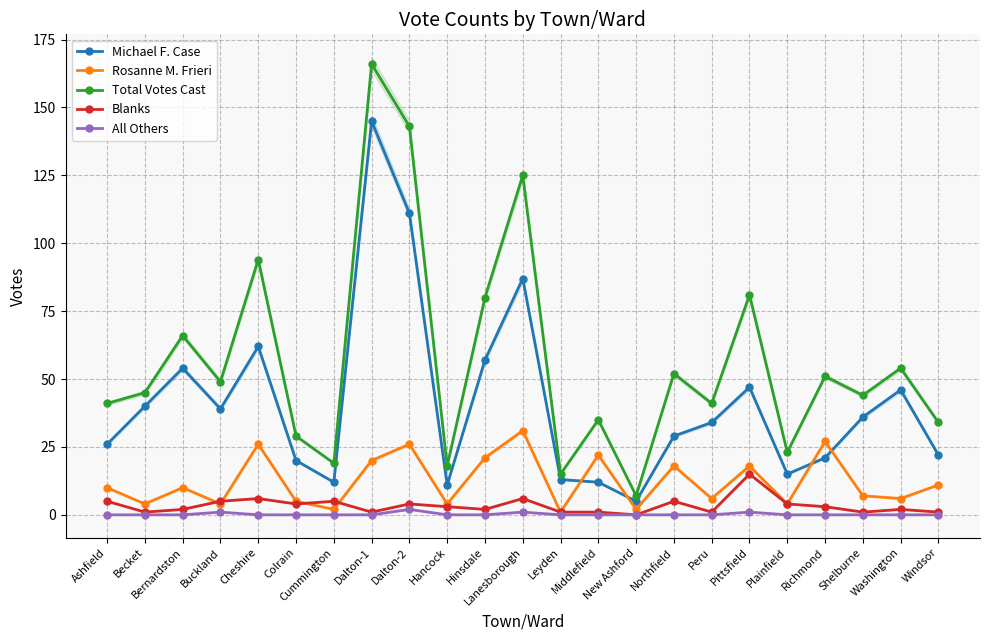

What is the maximum value shown in the chart?

166